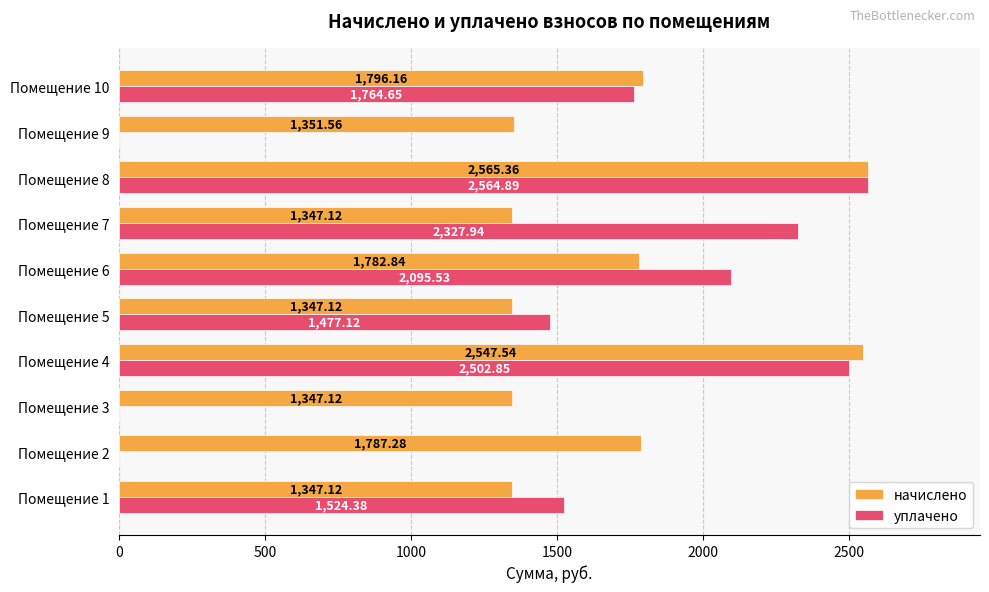

What is the average value of the уплачено series?

1425.7